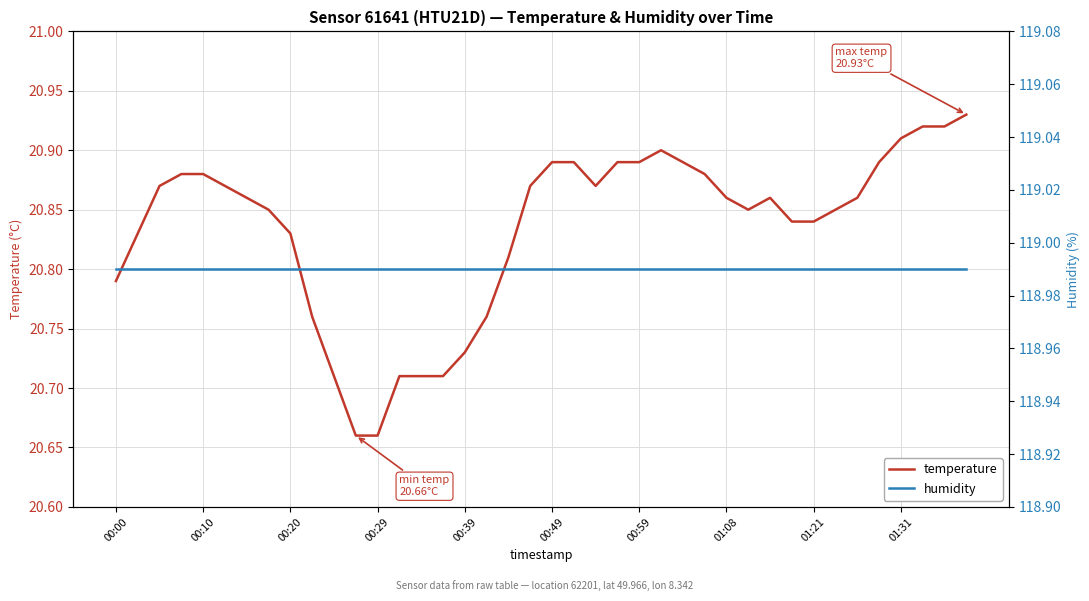

At how many categories does at least one series exceed 101?

40